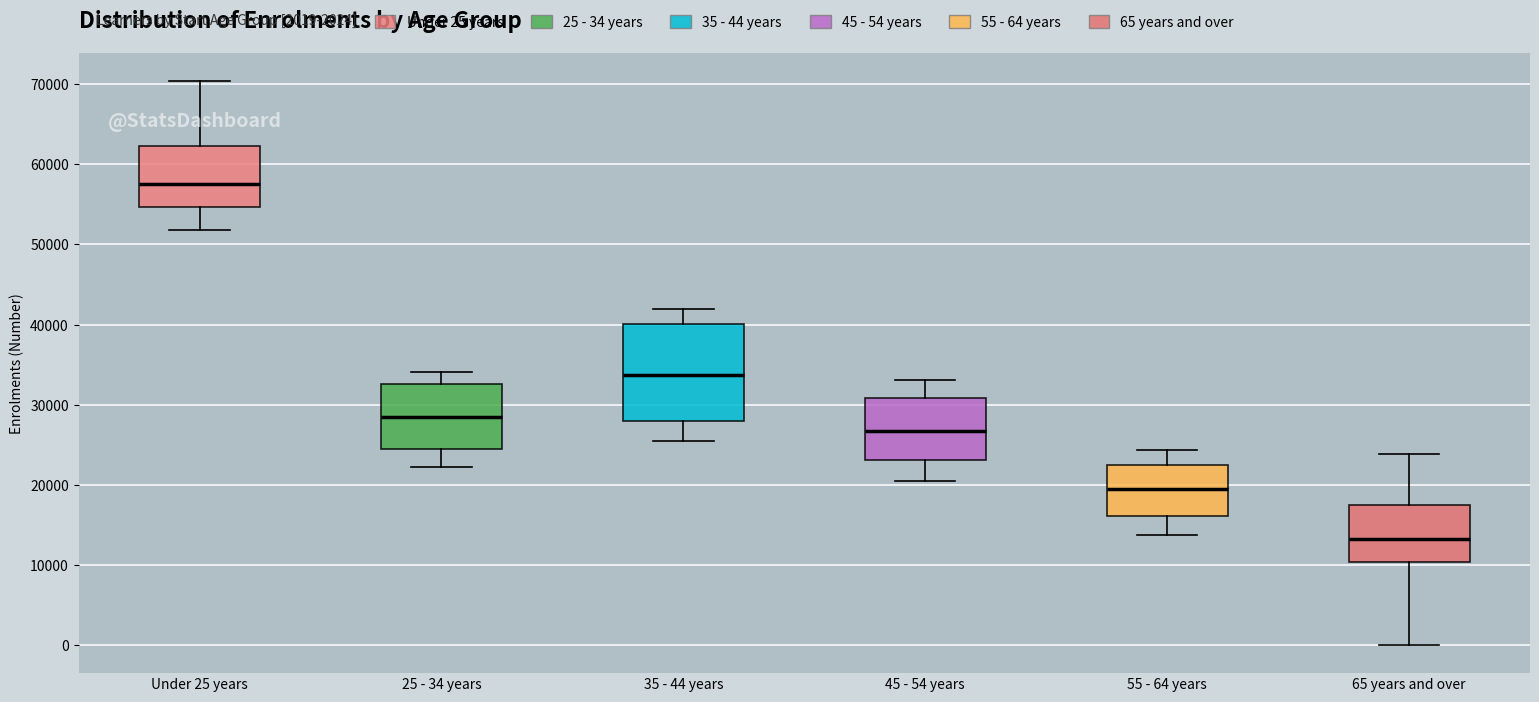

Reading left to right, transcribe this box plot: for each box, give where its median line is, the range the box spans, and where its two whiskers end, as read against the y-axis. The values are not printed on the chart, so give them approximately, as read against the axis.

Under 25 years: median 58000, box 55000 to 62000, whiskers 52000 to 70000
25 - 34 years: median 28000, box 25000 to 33000, whiskers 22000 to 34000
35 - 44 years: median 34000, box 28000 to 40000, whiskers 25000 to 42000
45 - 54 years: median 27000, box 23000 to 31000, whiskers 21000 to 33000
55 - 64 years: median 20000, box 16000 to 23000, whiskers 14000 to 24000
65 years and over: median 13000, box 10000 to 17000, whiskers 0 to 24000